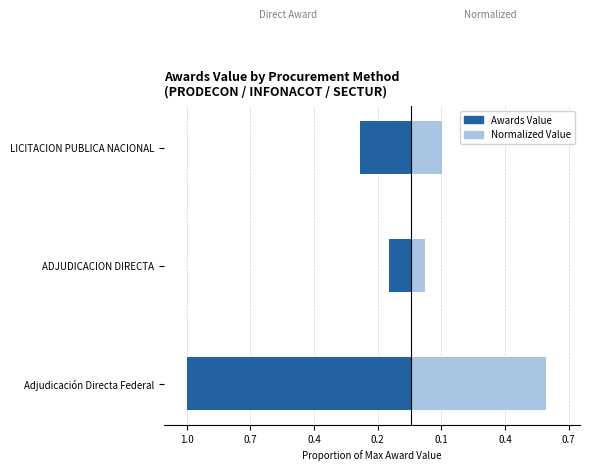

The Awards Value series shows -0.2 at LICITACION PUBLICA NACIONAL. True or false?

True